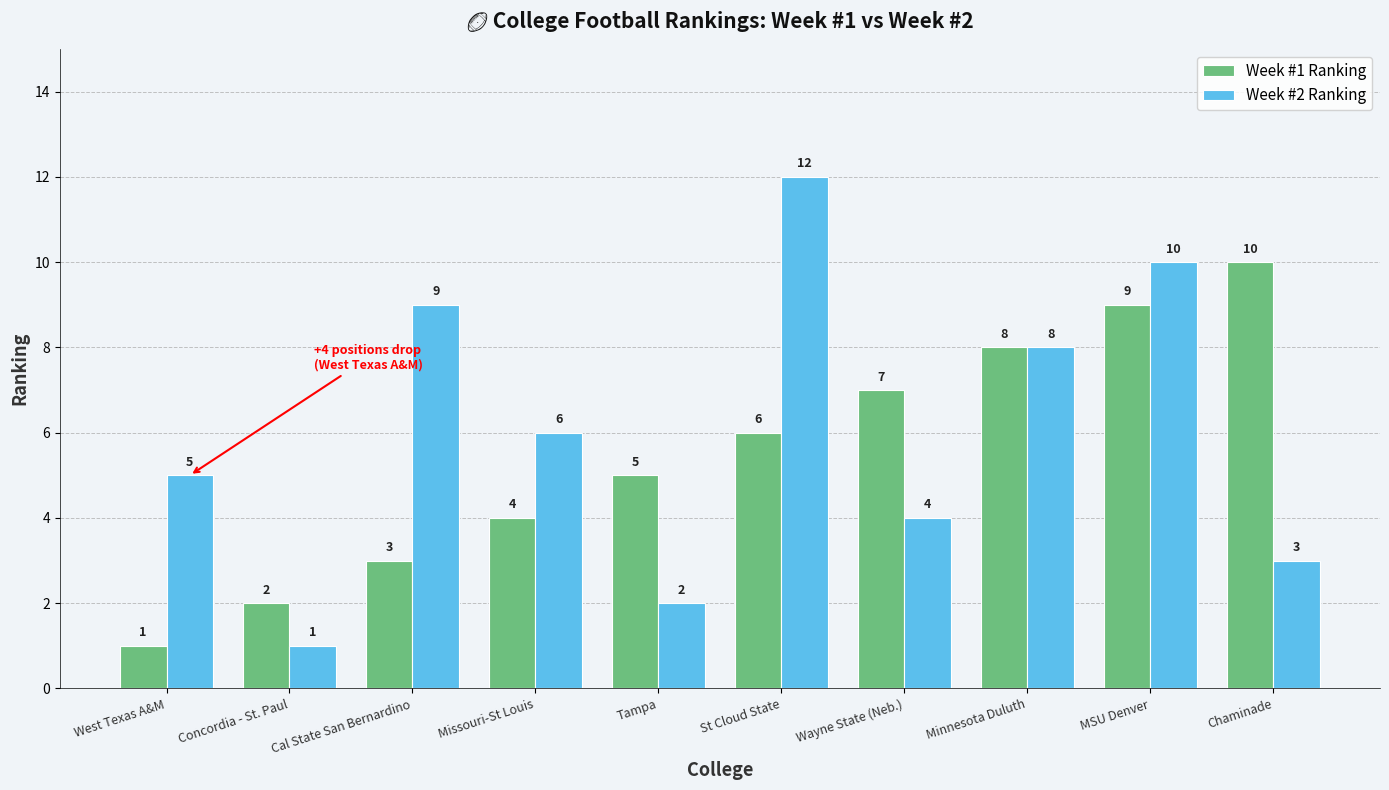

What is the difference between the second highest and second lowest values in the Week #1 Ranking series?

7